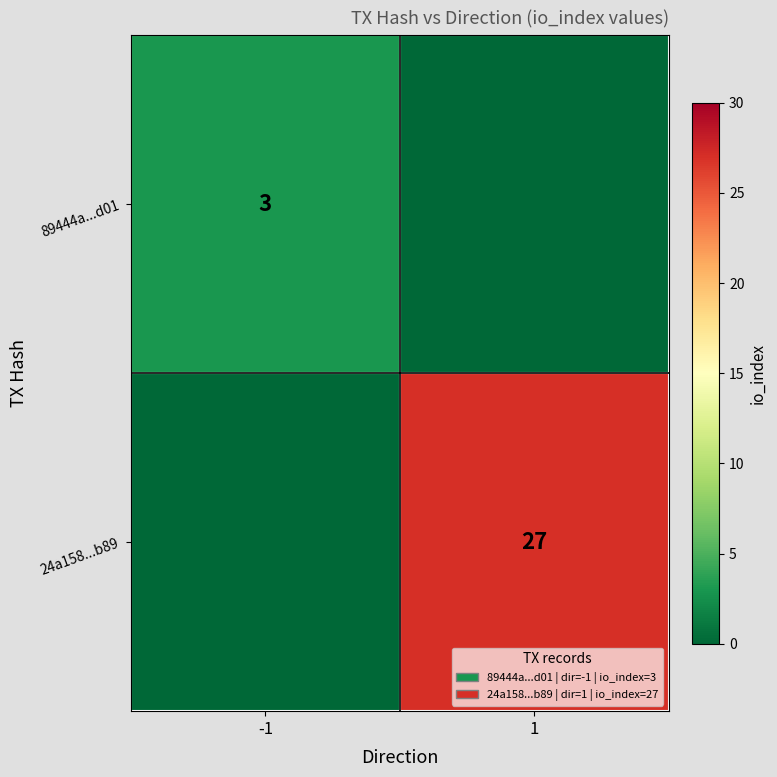

Is it true that 24a158...b89 equals 8 at 1?

False